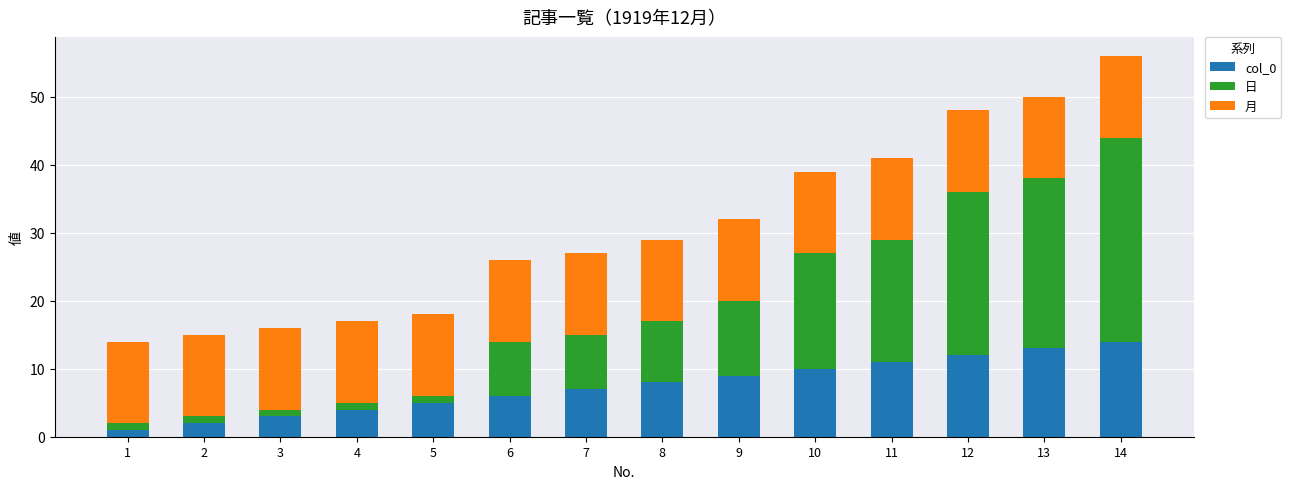

The value of col_0 at 8 is 8. True or false?

True